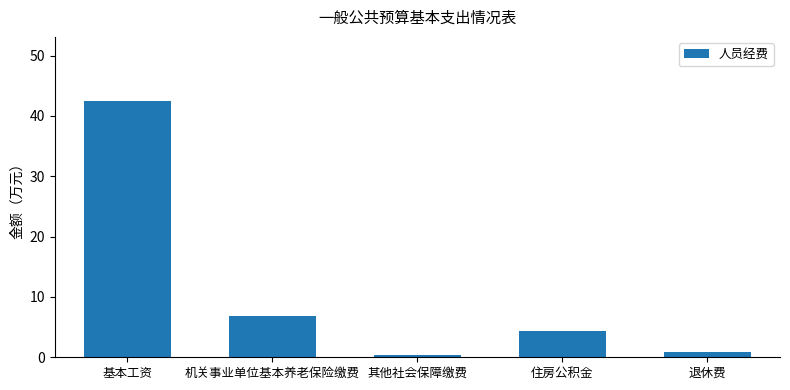

Read the value at 机关事业单位基本养老保险缴费.

6.8